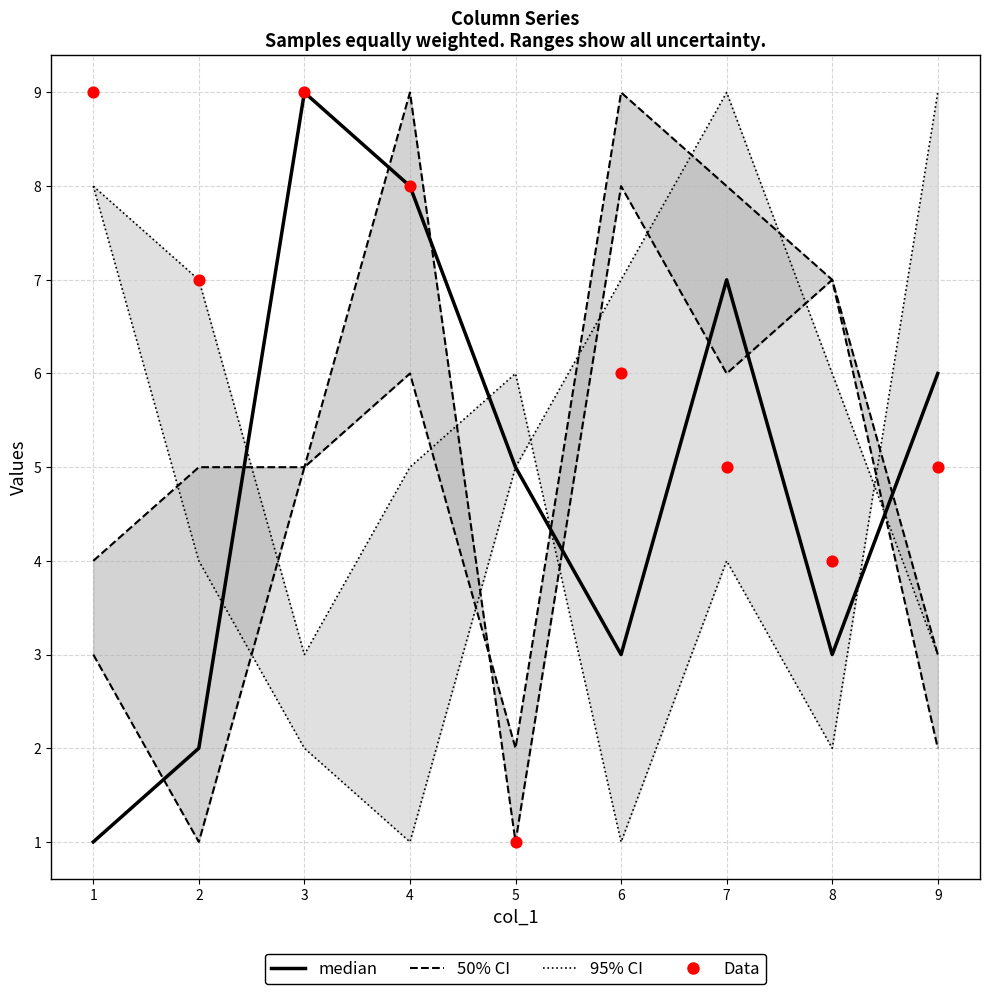

Which series has the widest spread of Y values?

95% CI